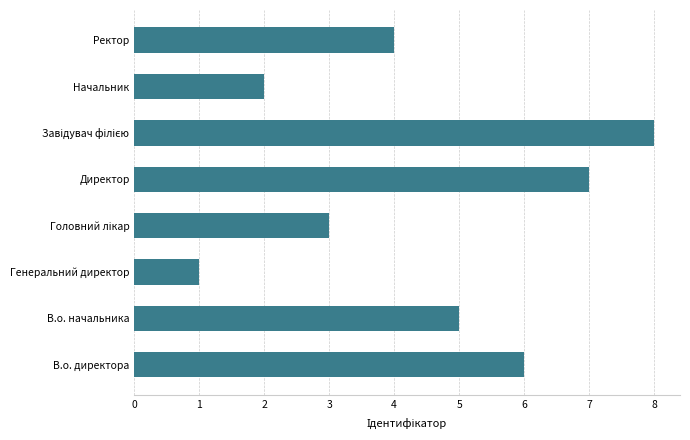

What is the difference between the maximum and minimum values?

7